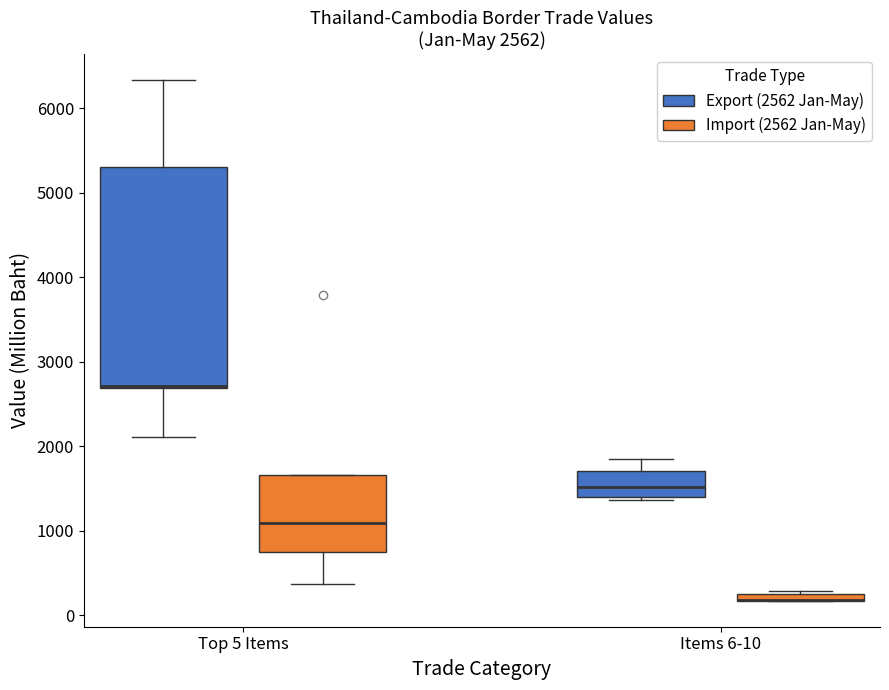

Which box is the tallest, from its lower edge to its upper edge?

Top 5 Items (Export (2562 Jan-May))